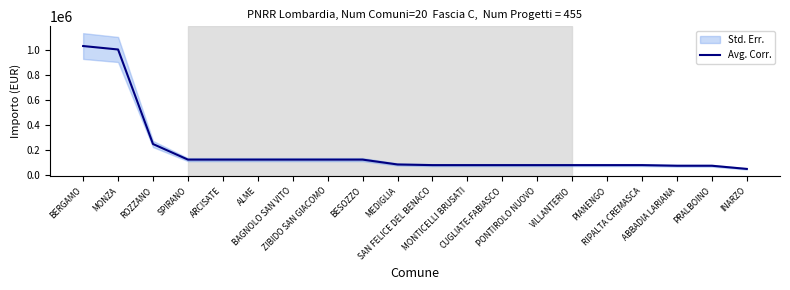

How many data points are above 83044?

9